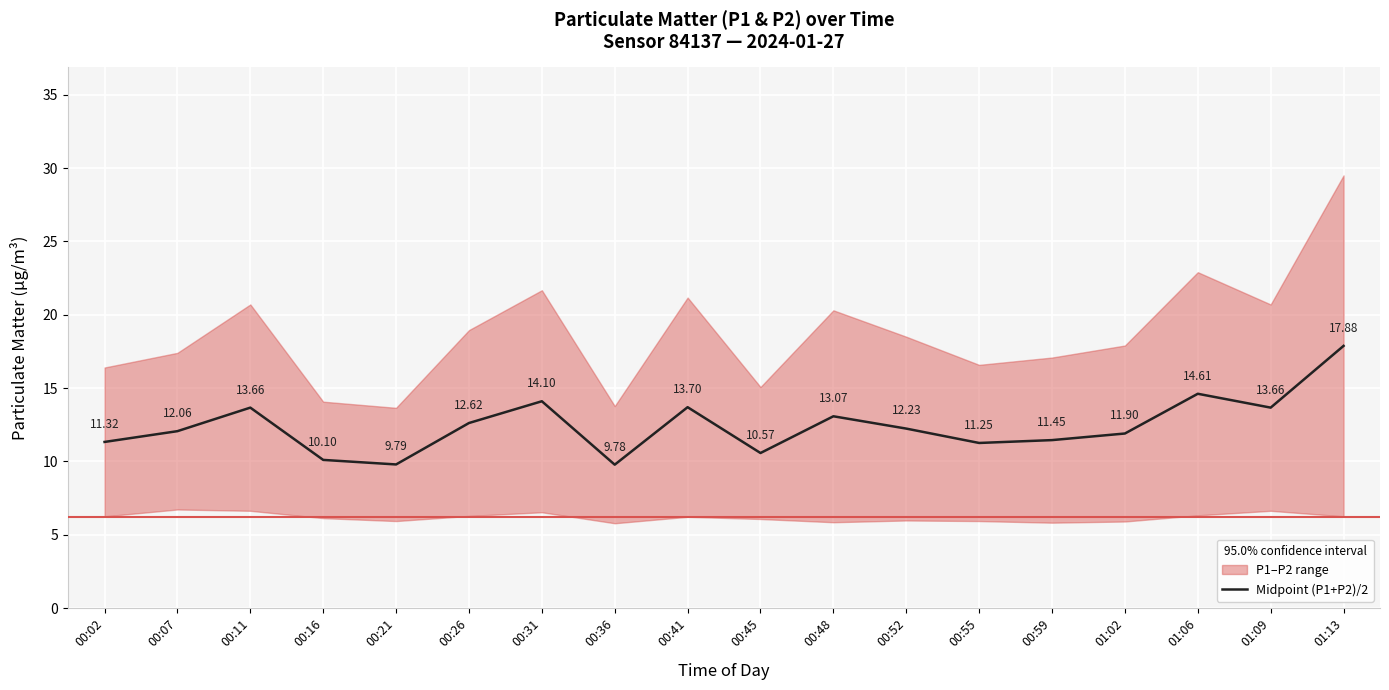

The value at 00:36 is 16.7. True or false?

False